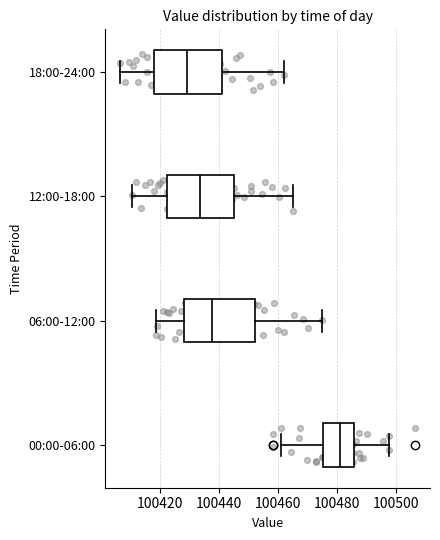

Reading bottom to top, read every box against the x-axis: the position of its median line, the range the box covers, and the ends of its whiskers. The values are not printed on the chart, so give them approximately, as read against the axis.

00:00-06:00: median 100482, box 100476 to 100486, whiskers 100462 to 100498
06:00-12:00: median 100438, box 100428 to 100452, whiskers 100418 to 100476
12:00-18:00: median 100434, box 100422 to 100446, whiskers 100410 to 100466
18:00-24:00: median 100430, box 100418 to 100440, whiskers 100406 to 100462